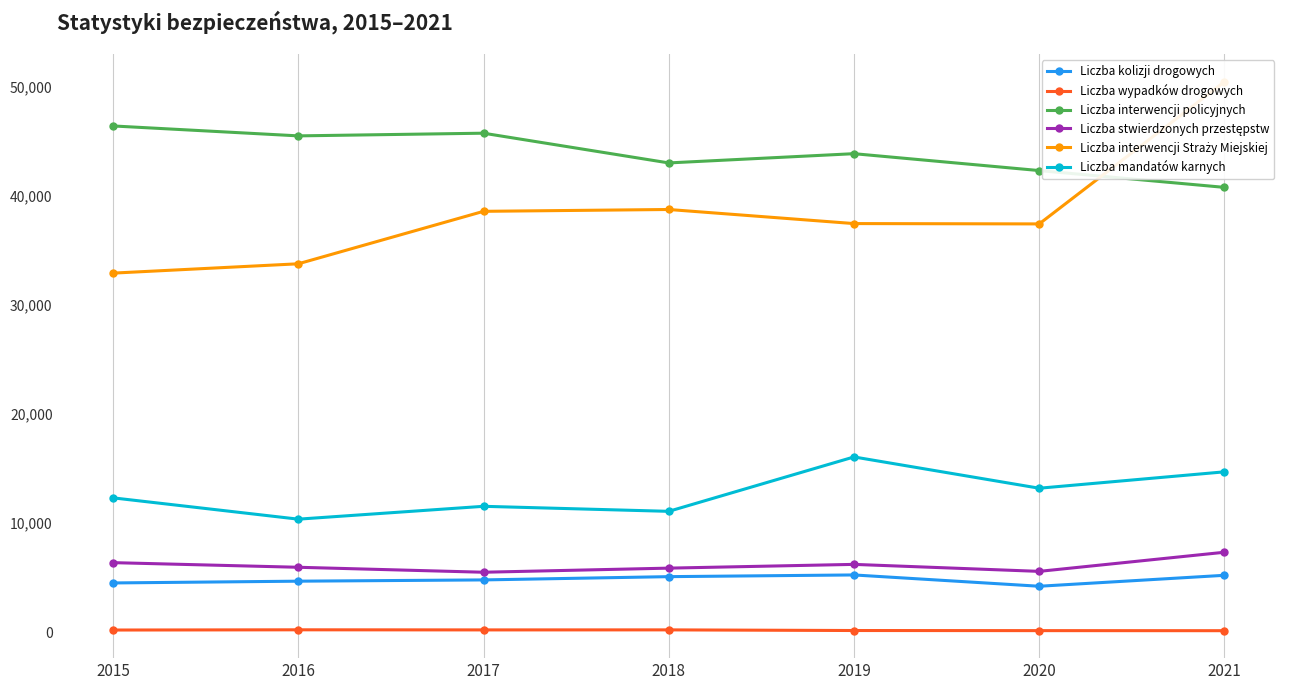

Reading left to right, list all the values displayed in this chart.

Liczba kolizji drogowych: 4518	4680	4796	5096	5252	4215	5219
Liczba wypadków drogowych: 199	219	210	213	154	144	138
Liczba interwencji policyjnych: 46440	45529	45775	43048	43896	42347	40805
Liczba stwierdzonych przestępstw: 6380	5956	5500	5877	6221	5580	7334
Liczba interwencji Straży Miejskiej: 32939	33795	38608	38776	37484	37453	50492
Liczba mandatów karnych: 12324	10369	11548	11087	16077	13207	14711